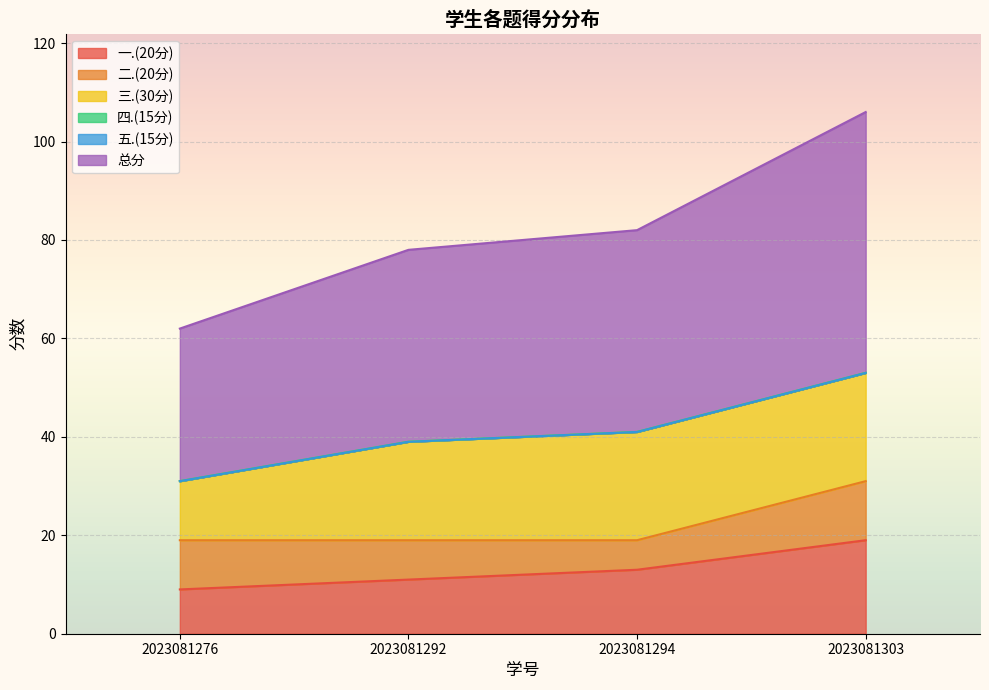

Is it true that 五.(15分) equals 0 at 2023081292?

True